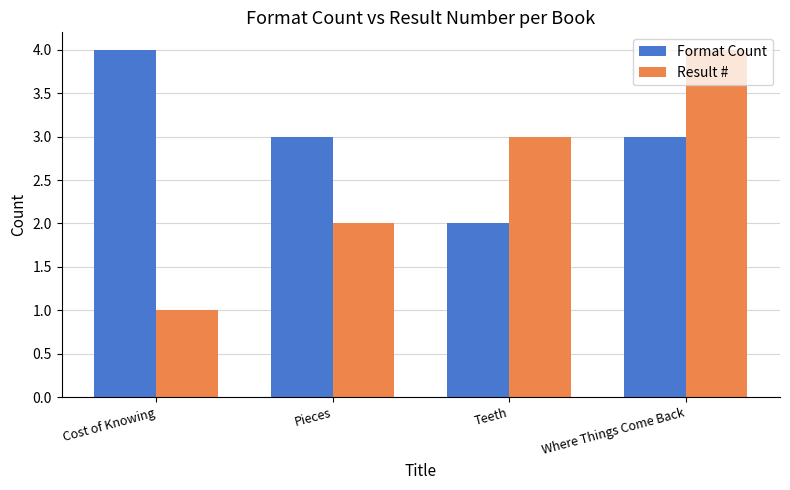

What is the label of the 4th bar from the left?

Where Things Come Back